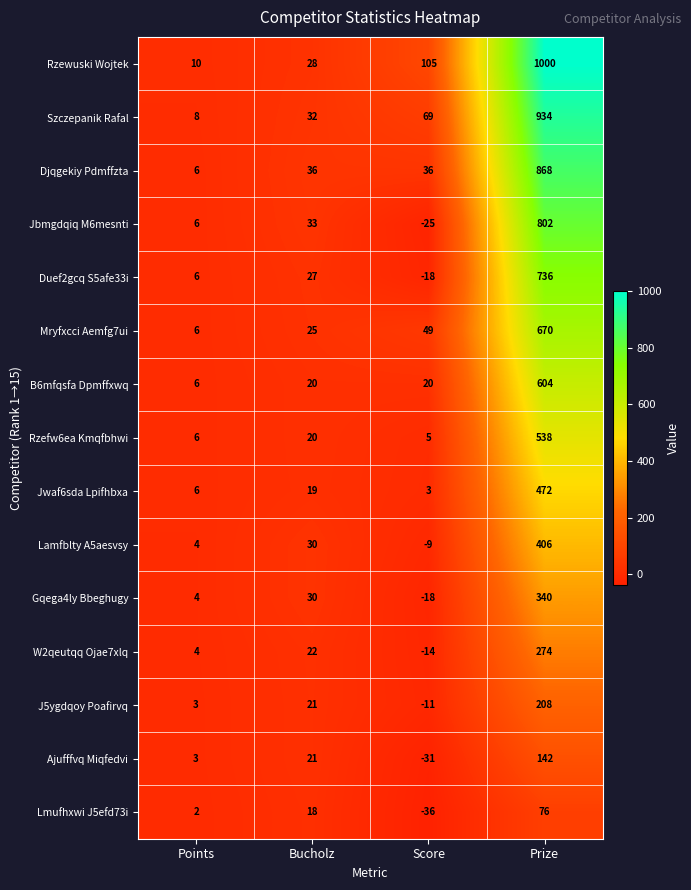

What is the difference between the J5ygdqoy Poafirvq values at Prize and Bucholz?

187